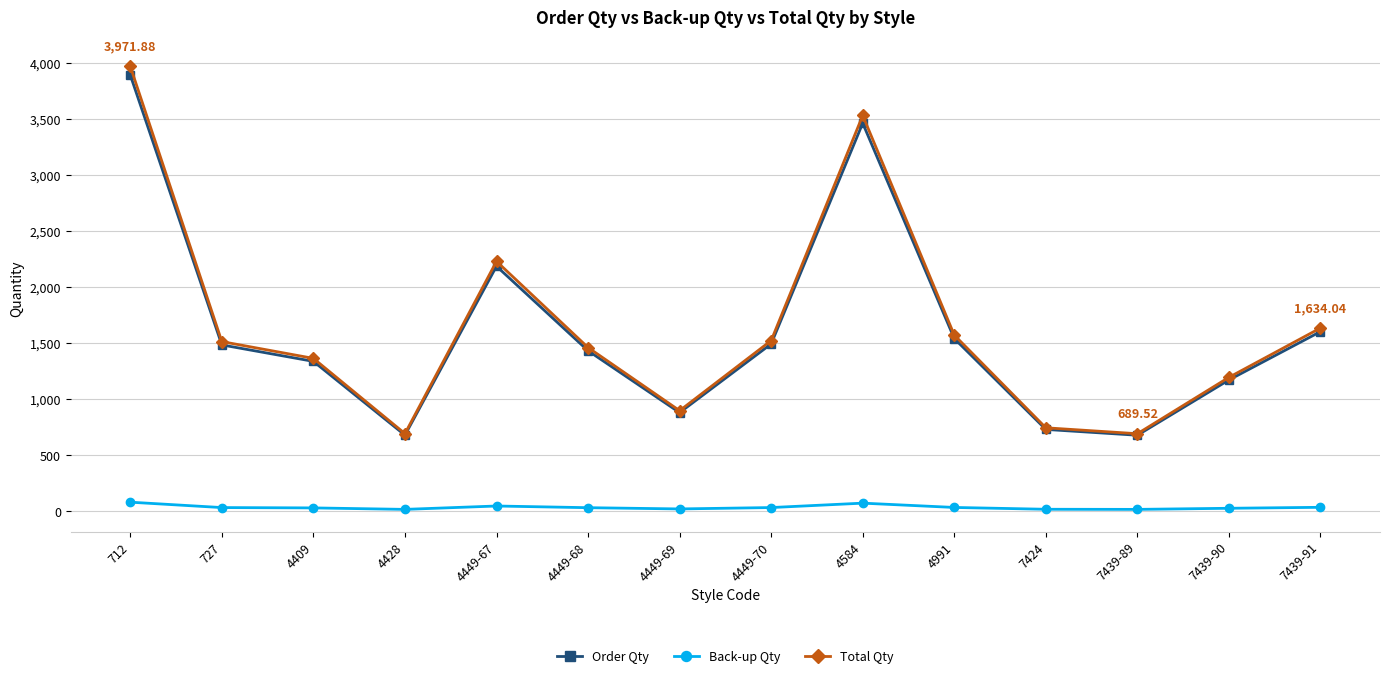

Which series has the widest spread of values?

Total Qty